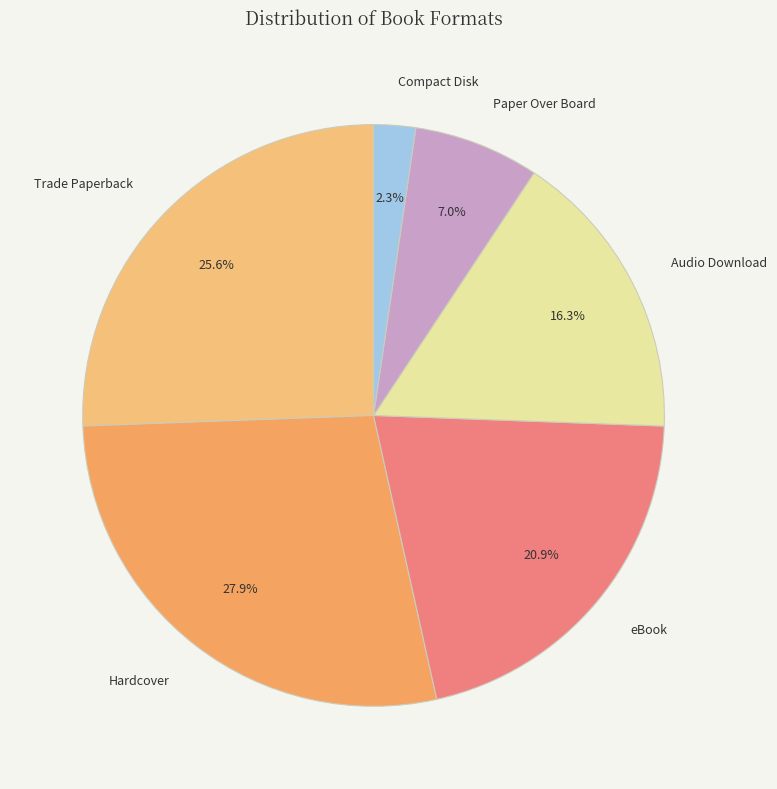

Does any single category account for the majority?

No